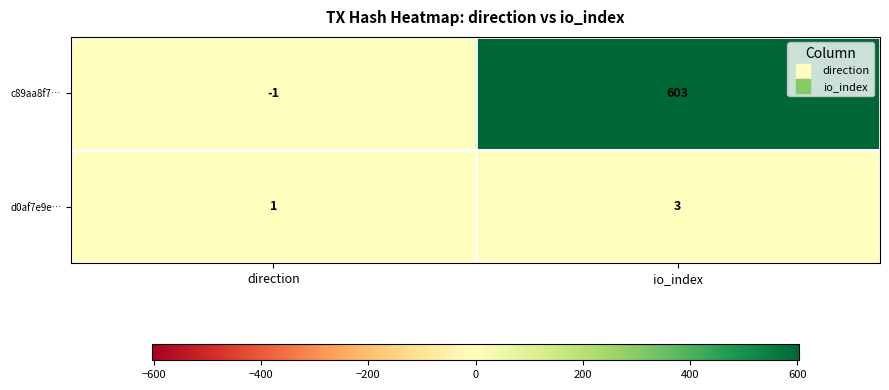

What is the average value of the c89aa8f7… series?

301